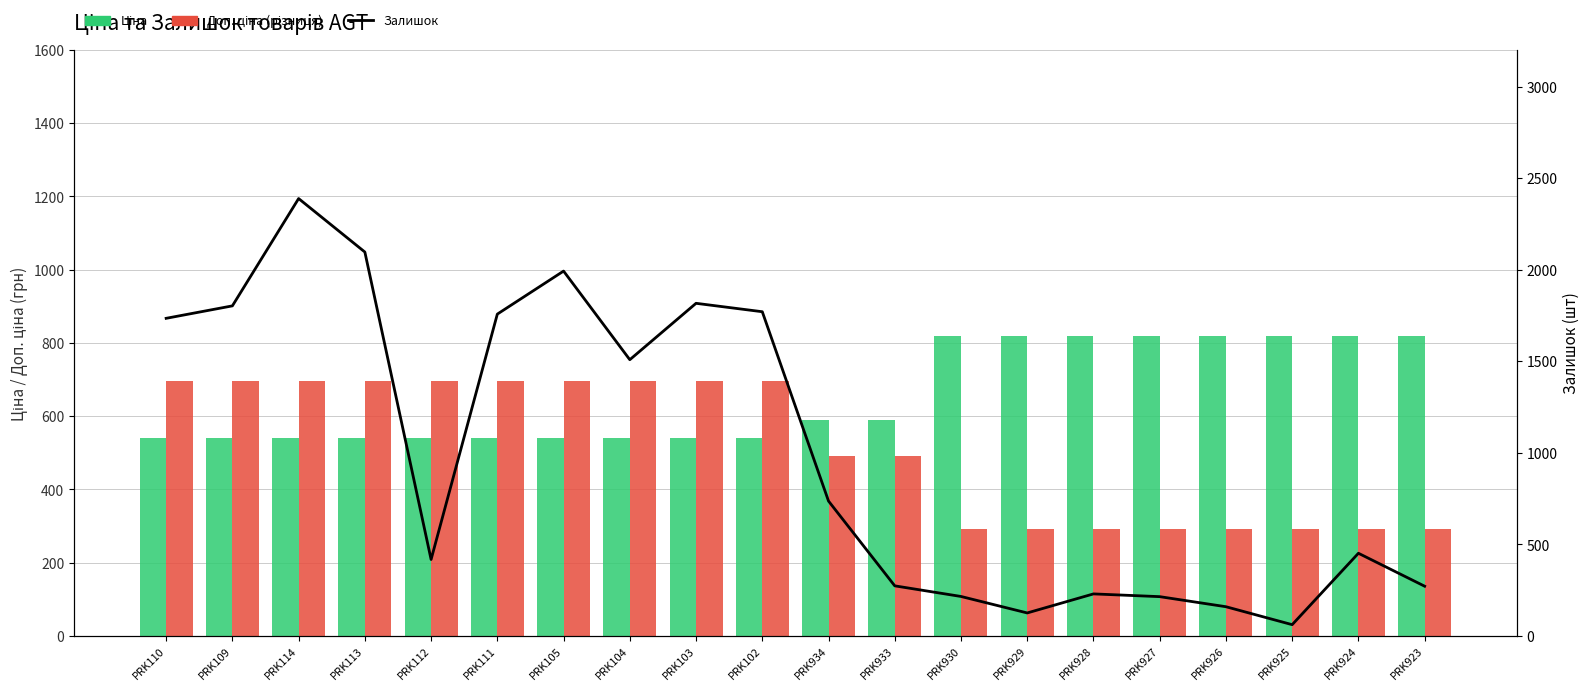

What is the sum of all Залишок values?

20014.0